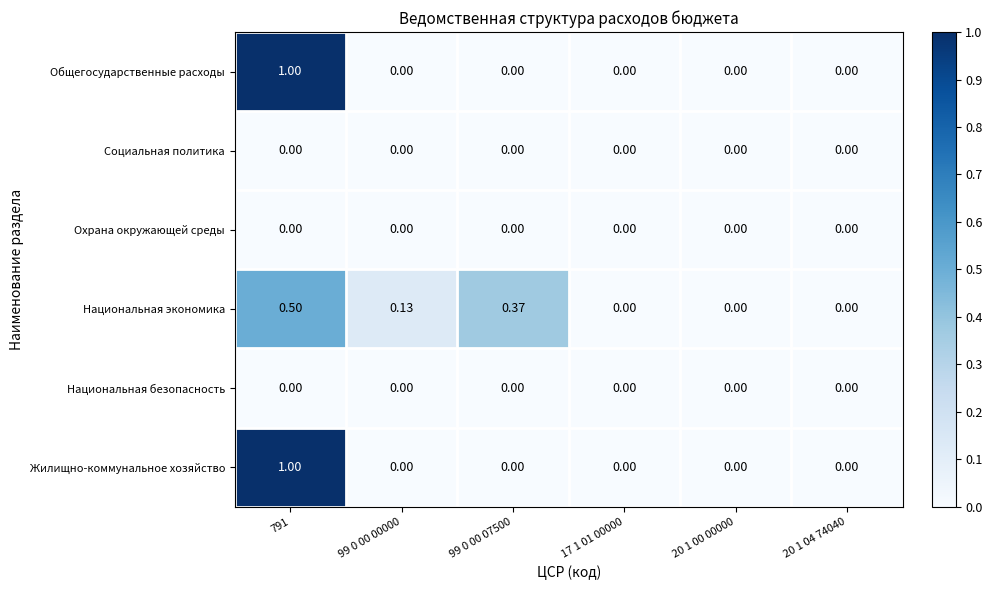

Which series changed the most between 99 0 00 07500 and 20 1 04 74040?

Национальная экономика